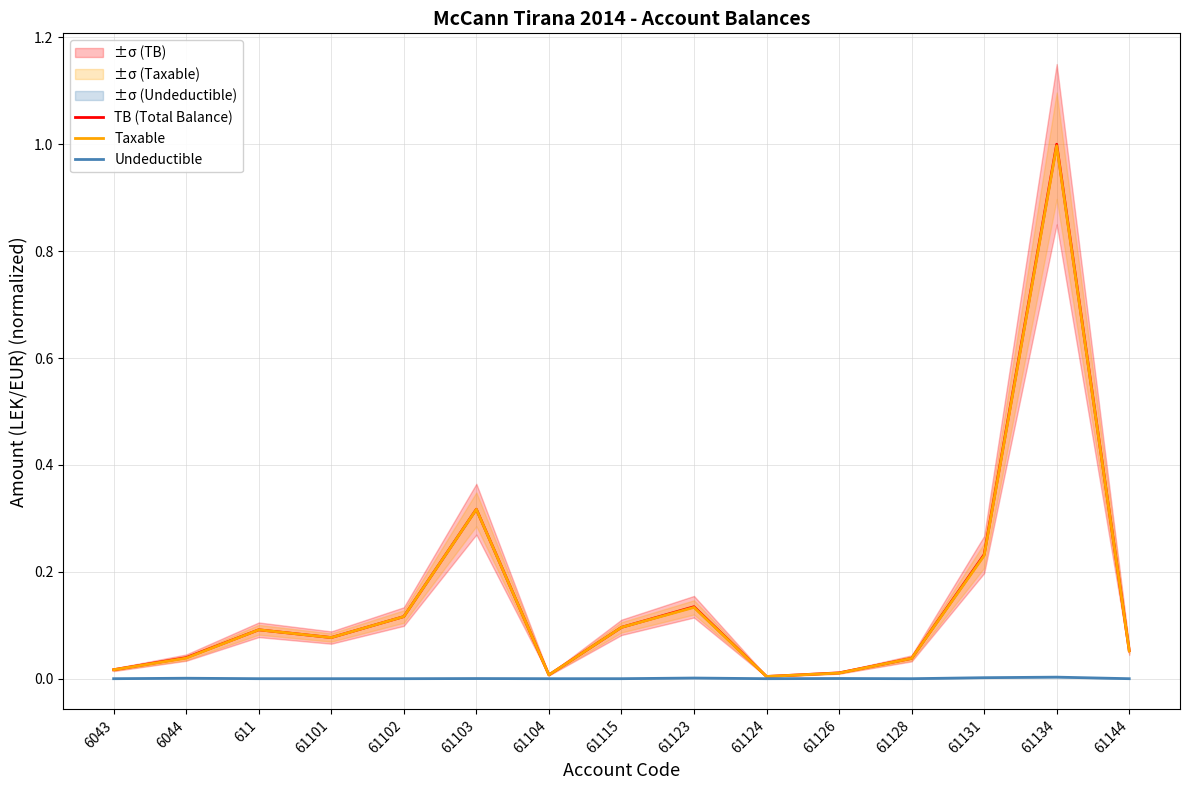

Rank the categories by Taxable value from lowest to highest.

61124, 61104, 61126, 6043, 61128, 6044, 61144, 61101, 611, 61115, 61102, 61123, 61131, 61103, 61134